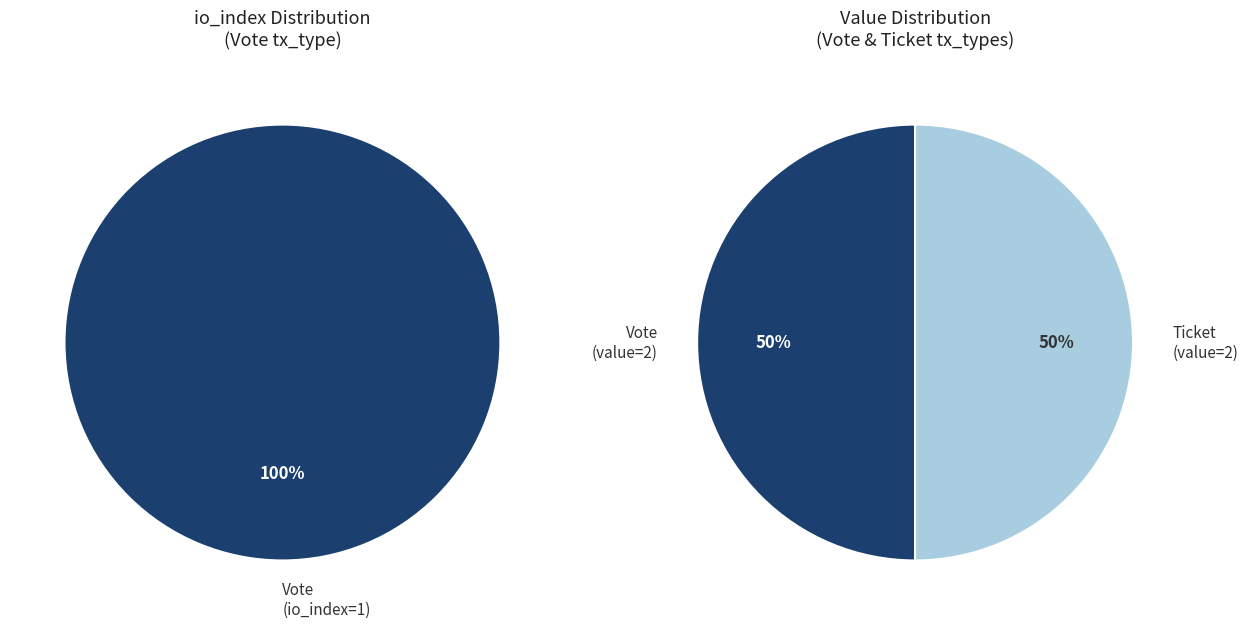

Is there a majority slice in this chart?

Yes